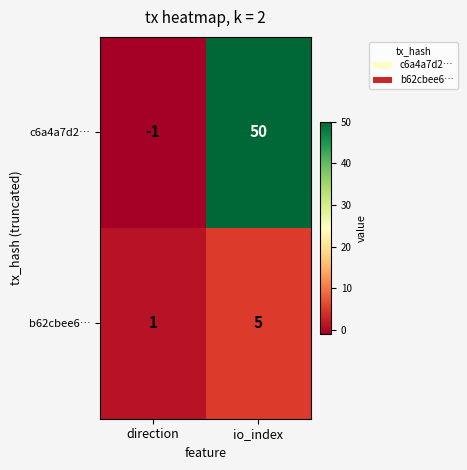

The value of b62cbee6… at io_index is 5. True or false?

True